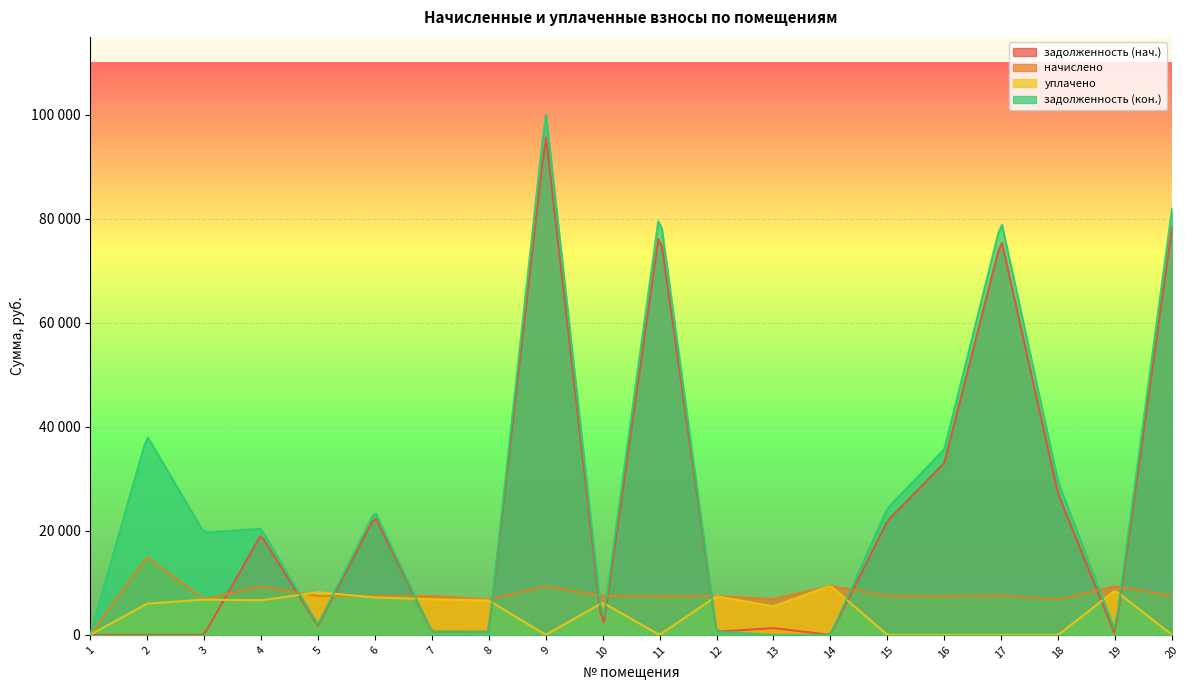

What is the approximate value of начислено at 11?

7448.6